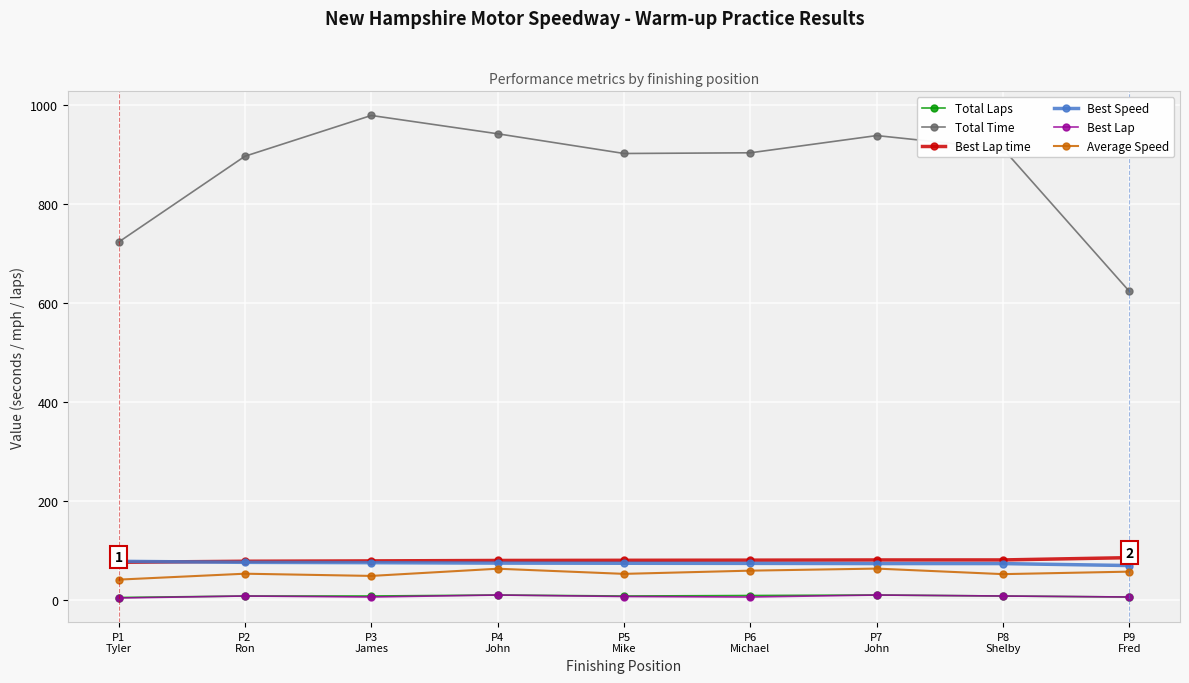

What value does the Best Lap series have at P1
Tyler?

4.0